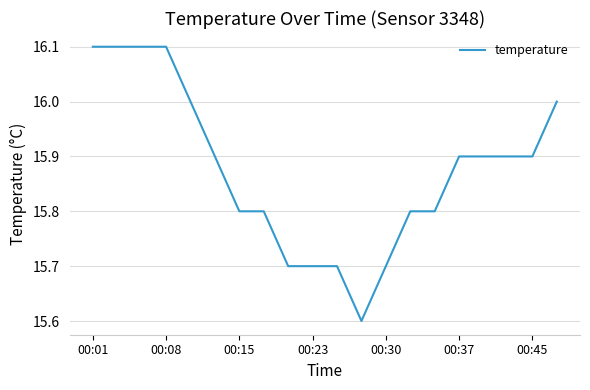

How many lines are shown in the chart?

1